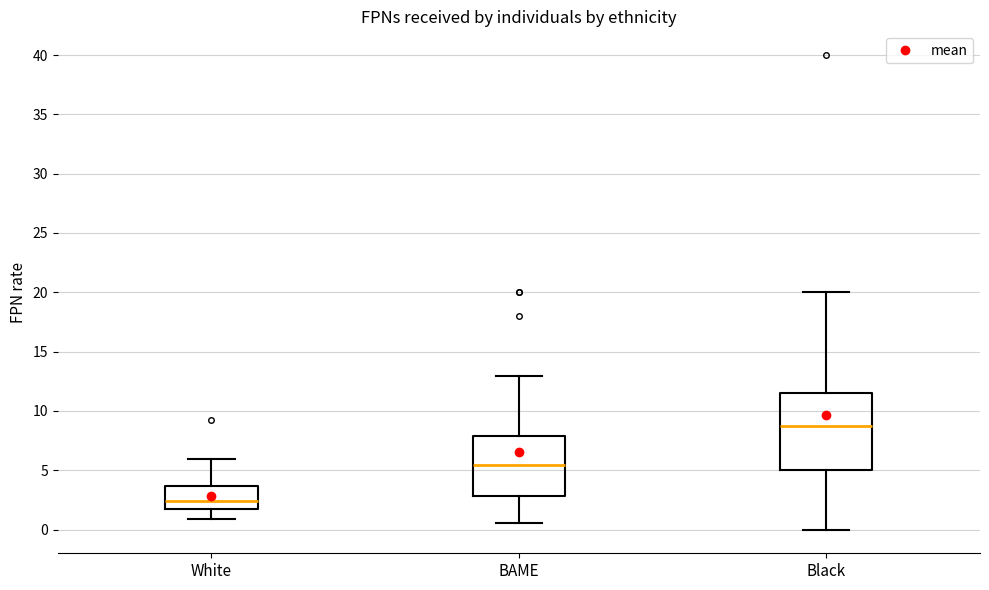

Comparing the boxes themselves (not the whiskers), which one is the tallest?

Black